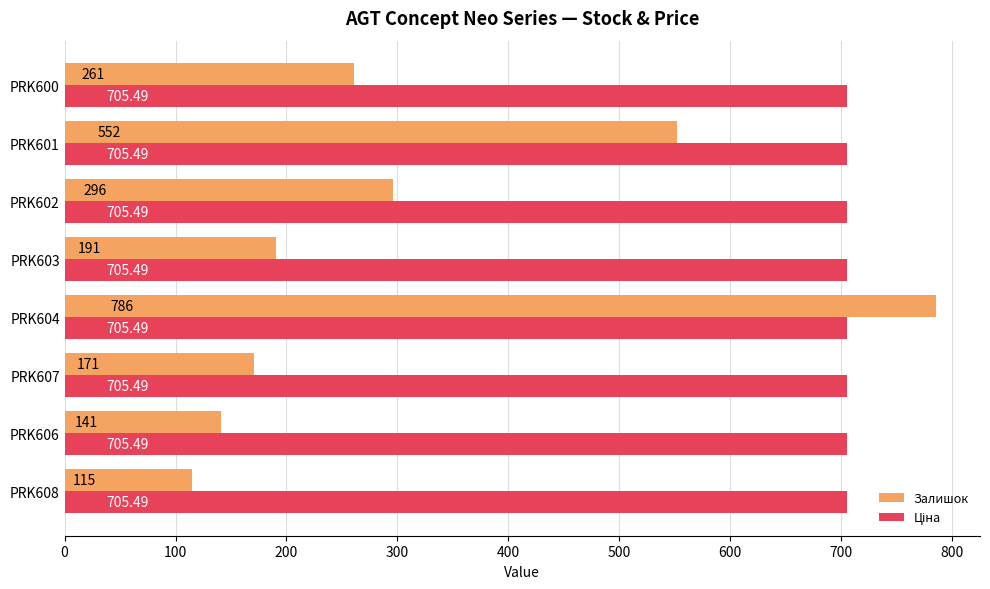

At which category is the sum across all series the highest?

PRK604